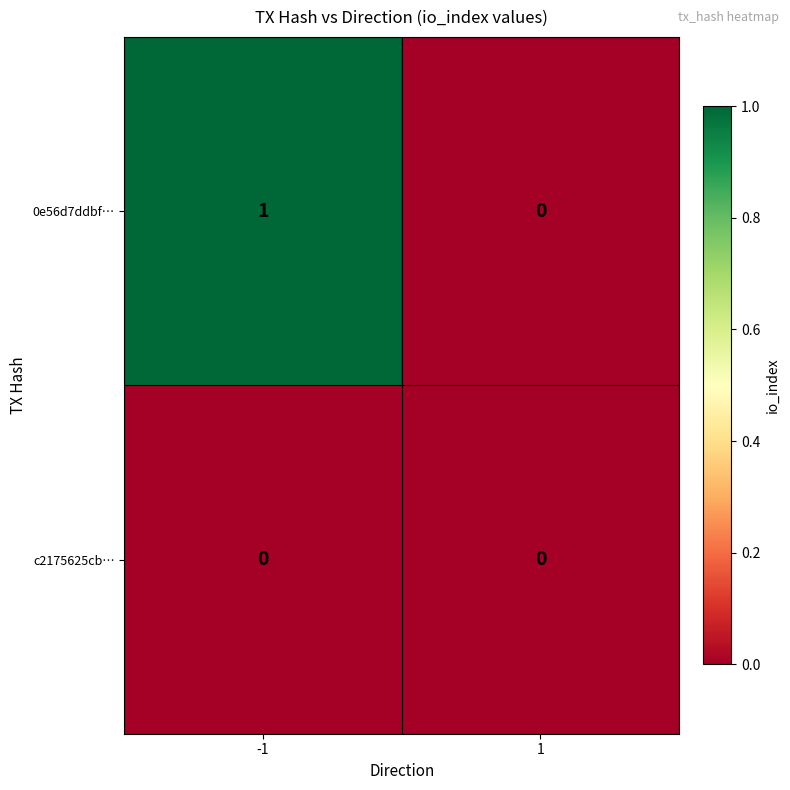

Reading left to right, extract all data points from this chart.

0e56d7ddbf…: 1	0
c2175625cb…: 0	0